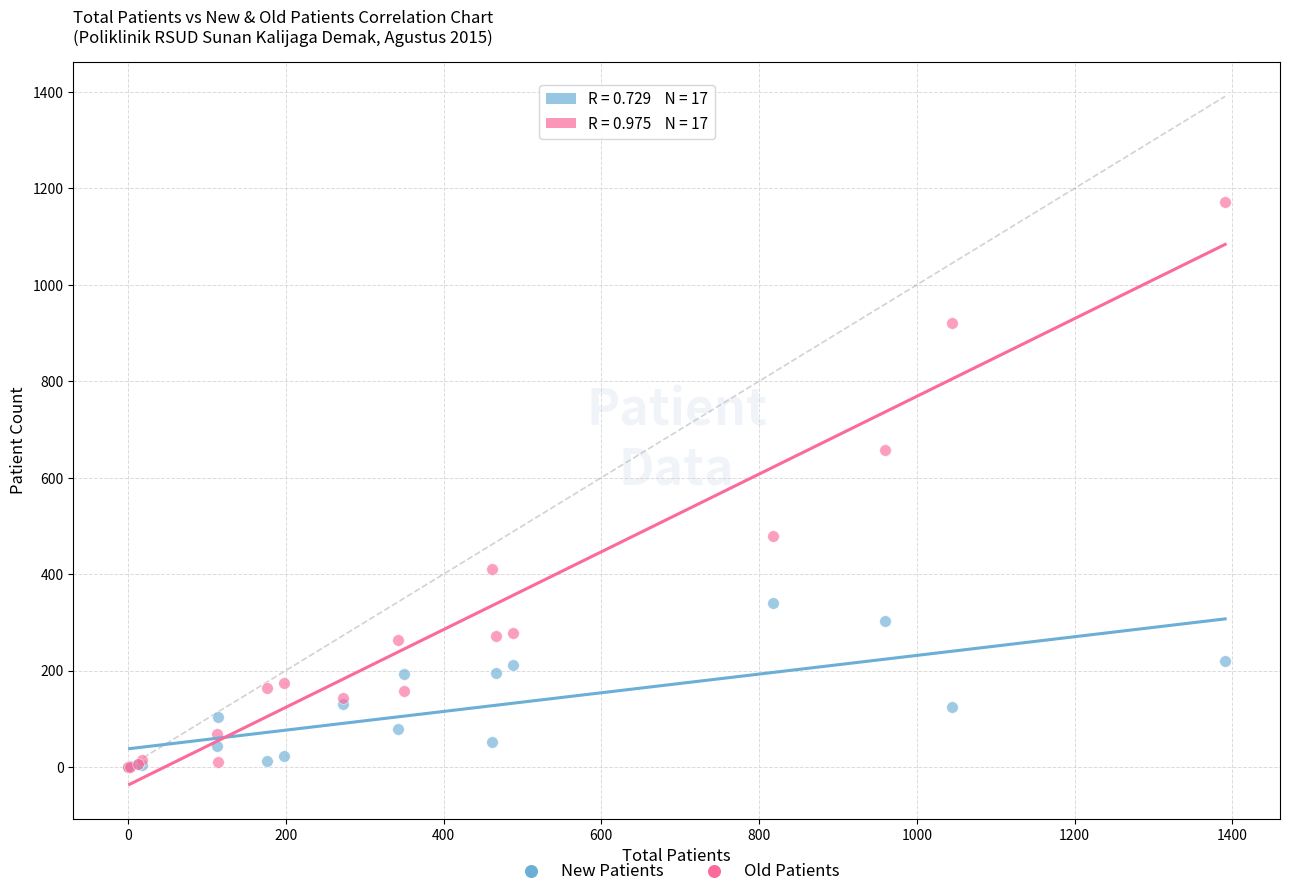

Which series has the largest Y range (max minus min)?

Old Patients